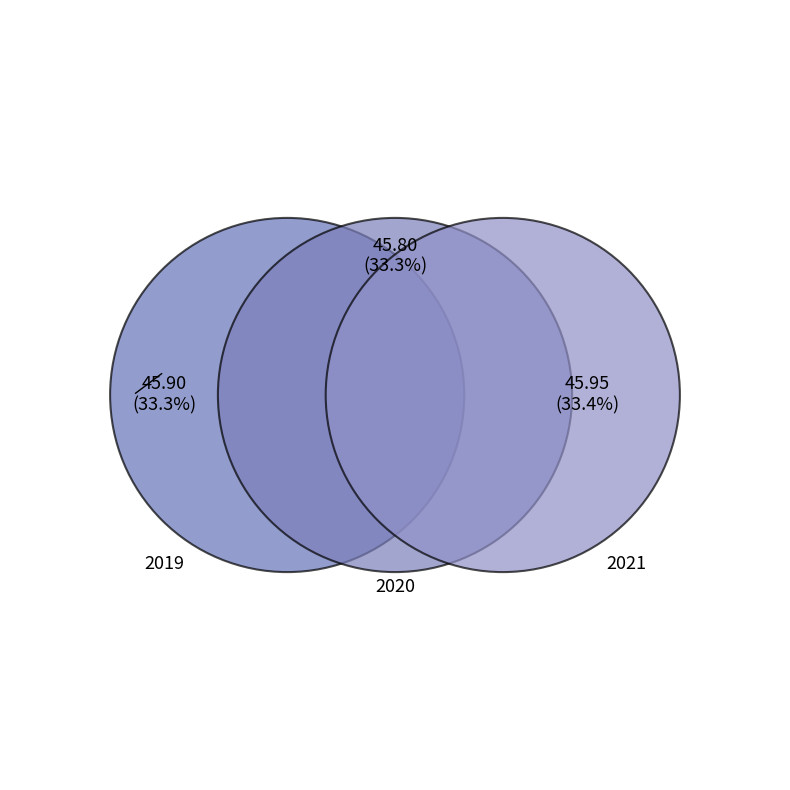

Between 2020 and 2019, which is larger?

2019